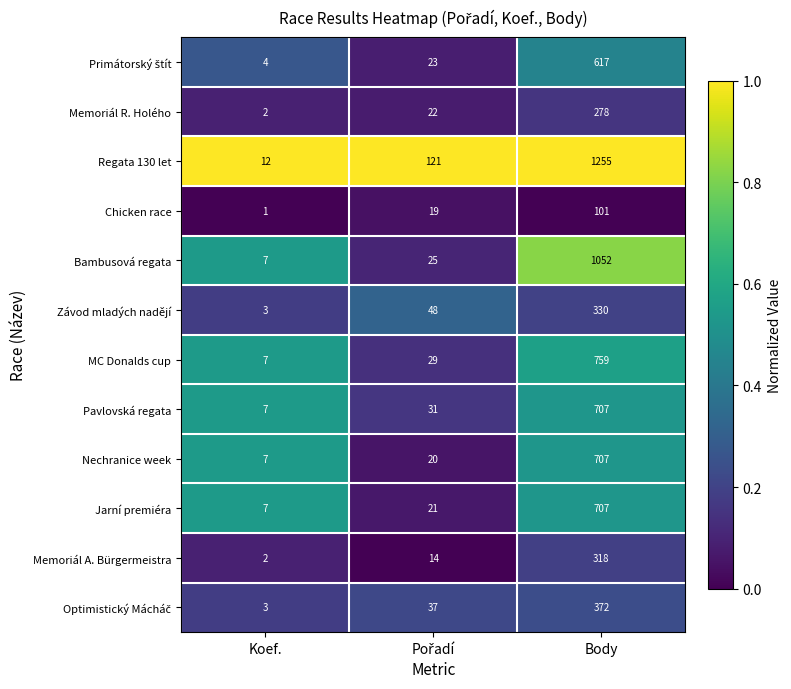

True or false: Memoriál A. Bürgermeistra has a value of 3 at Koef..

False